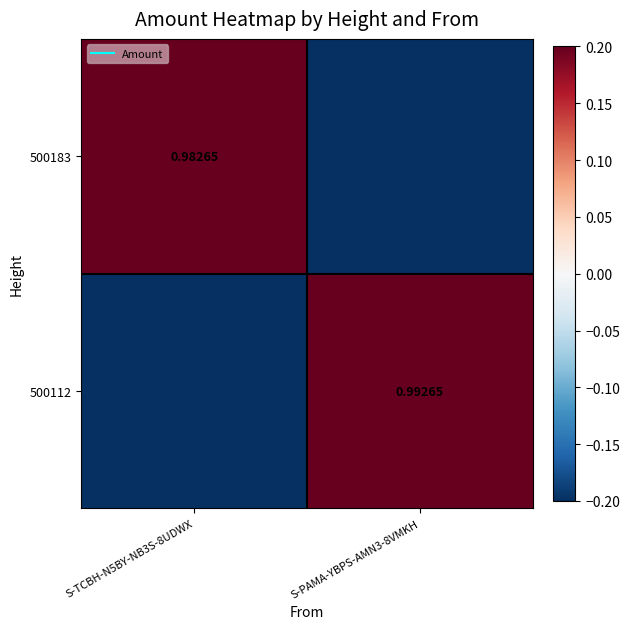

How many 500183 values are between 0 and 1?

1